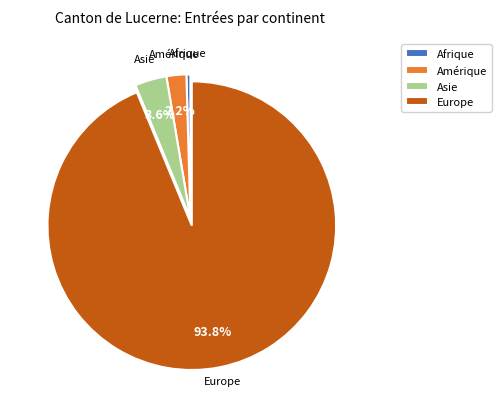

To the nearest percent, what is the combined percentage of Europe and Afrique?

94%